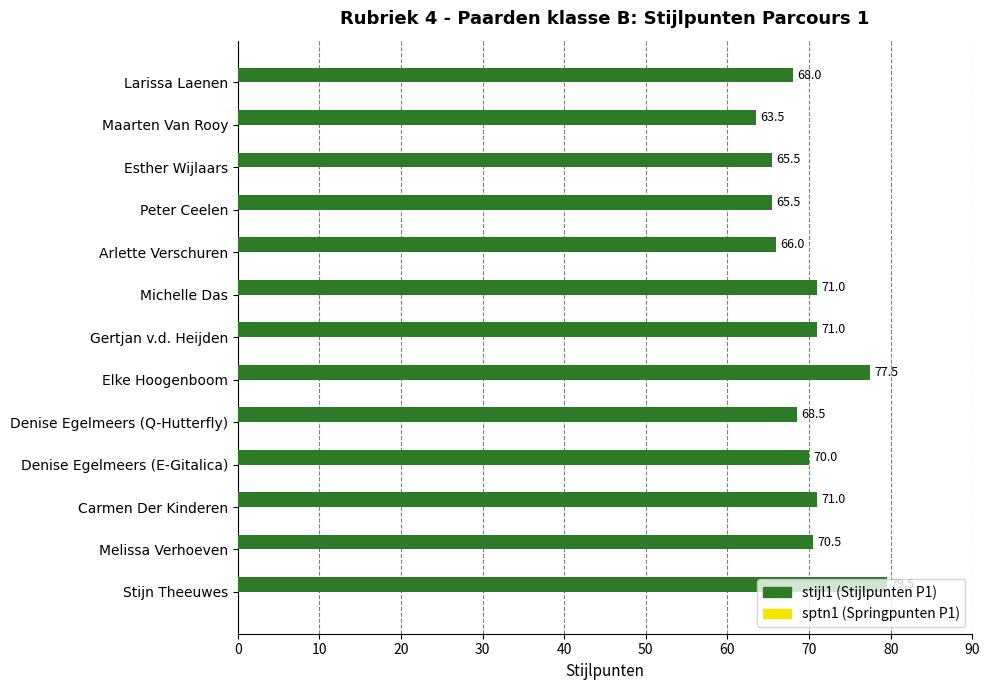

What is the change in value from Arlette Verschuren to Larissa Laenen?

+2.0